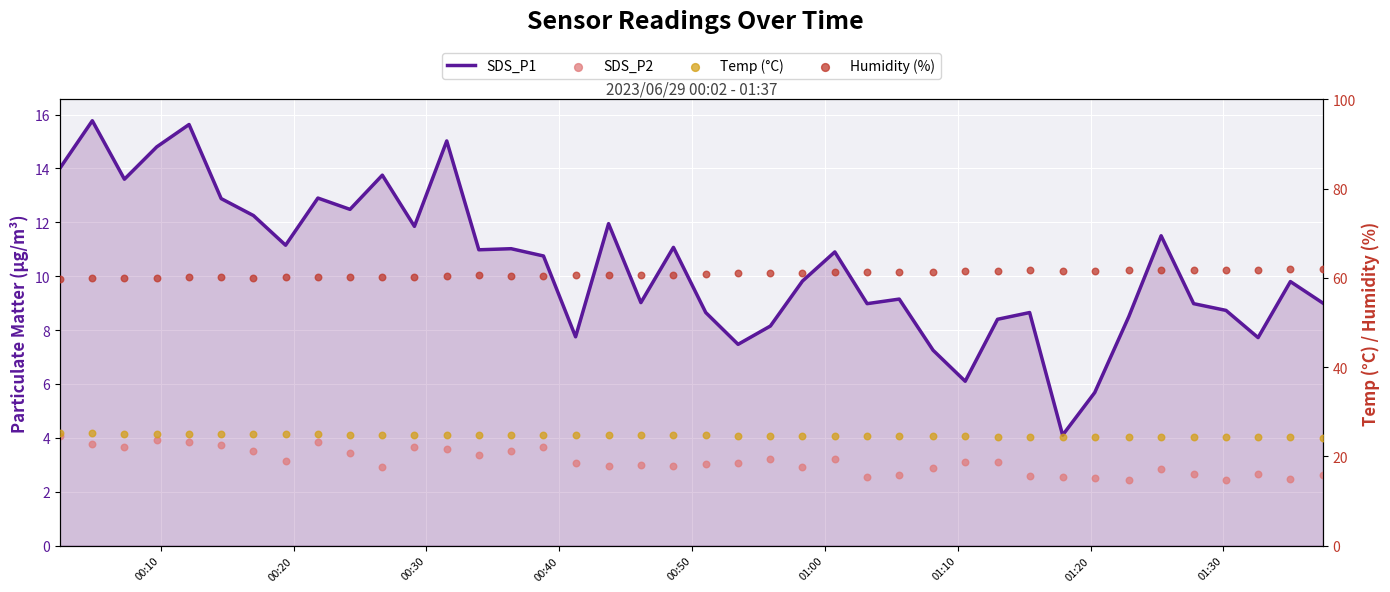

Which series has the largest Y range (max minus min)?

SDS_P1